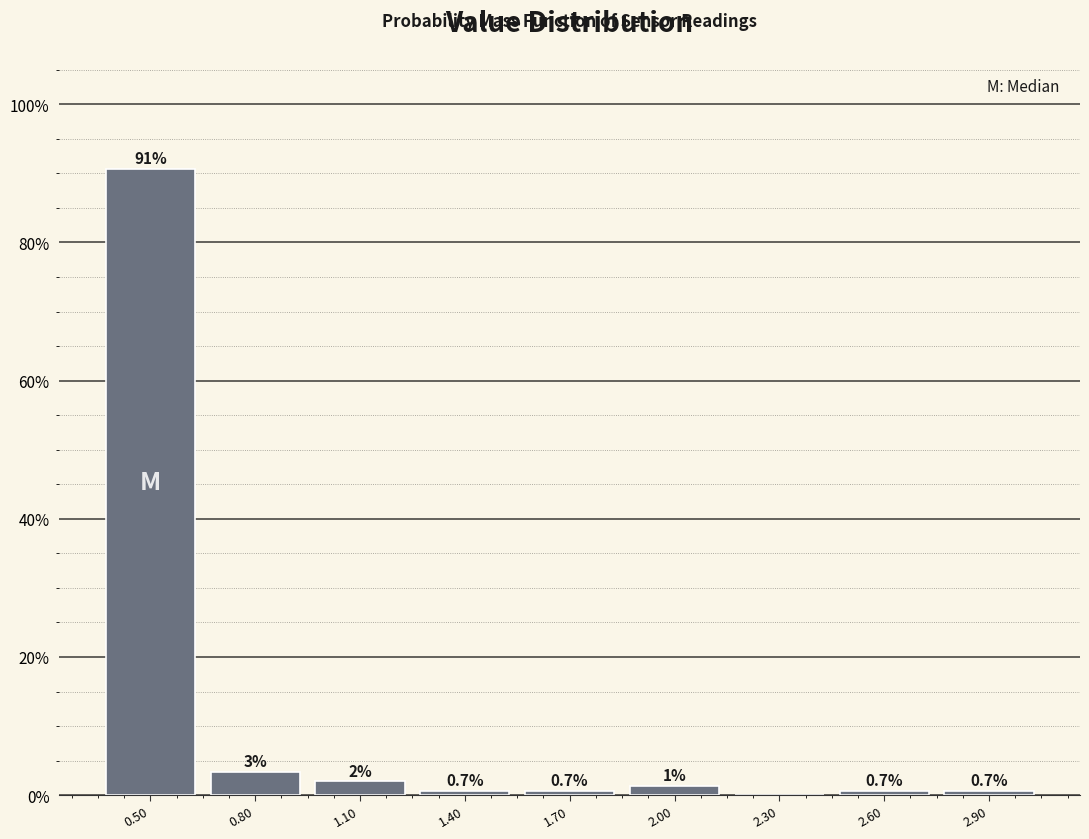

Over which range of the x-axis is the bar tallest?

0.35 to 0.65